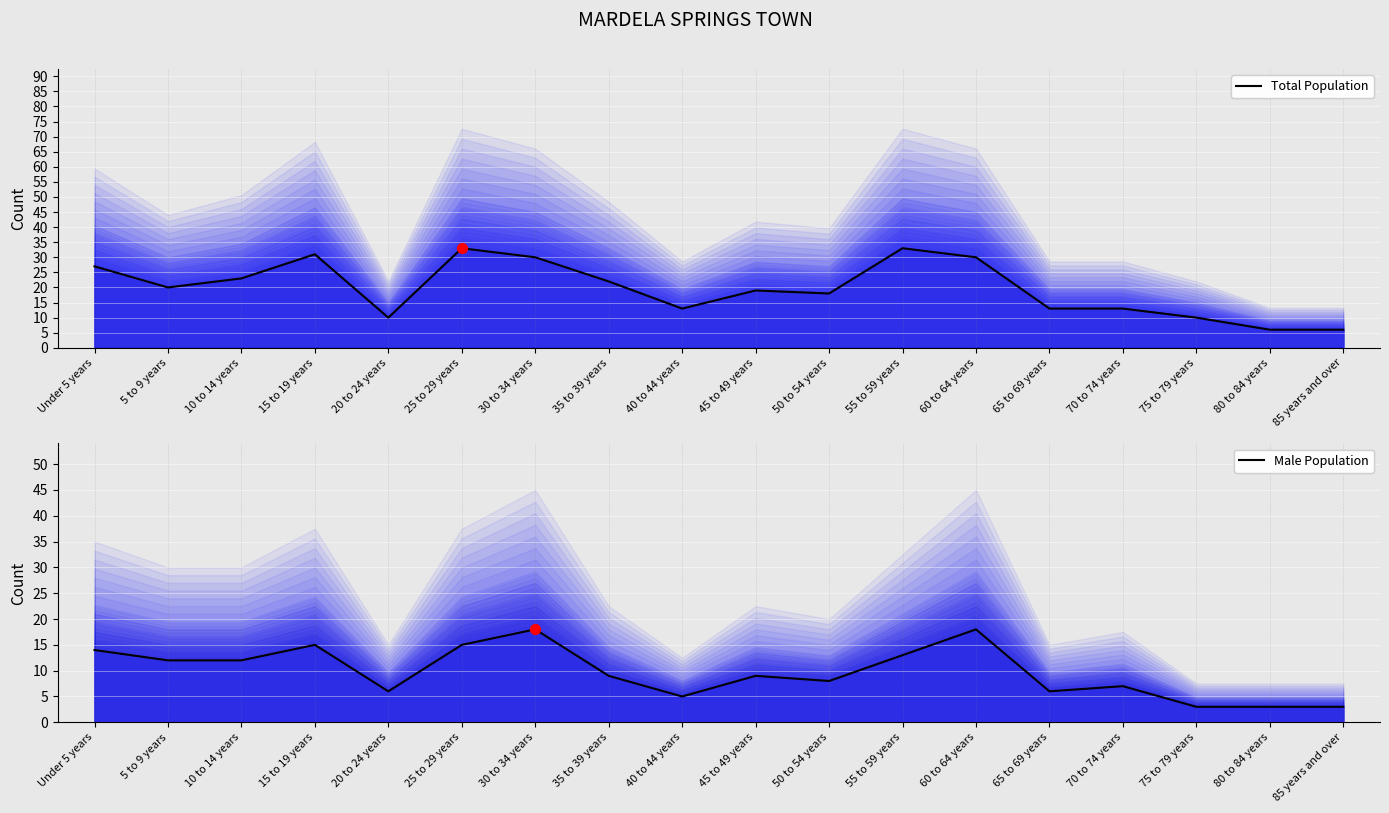

At which category is the sum across all series the highest?

25 to 29 years